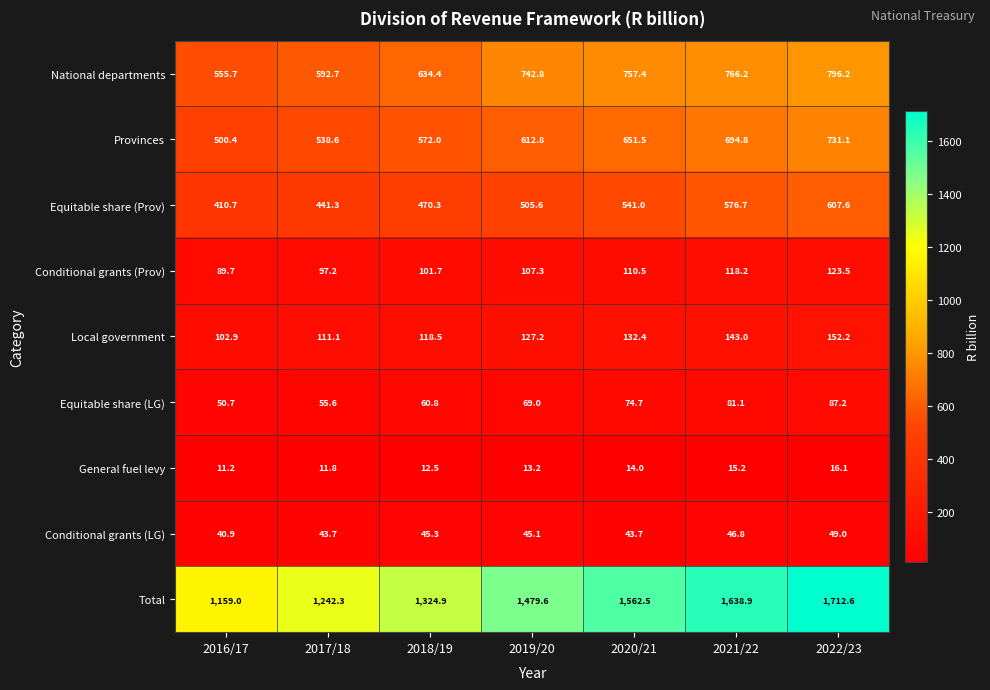

Which series has the largest total across all categories?

Total